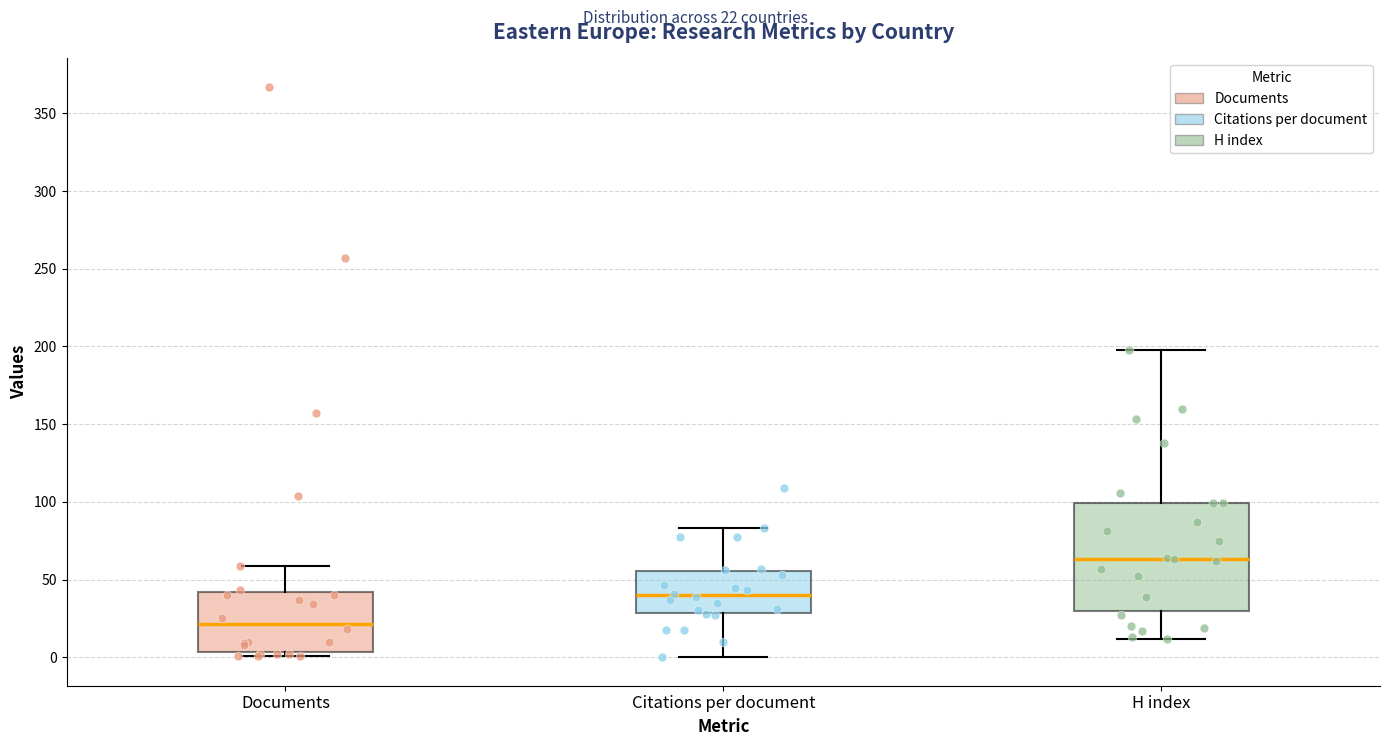

Comparing the boxes themselves (not the whiskers), which one is the tallest?

H index